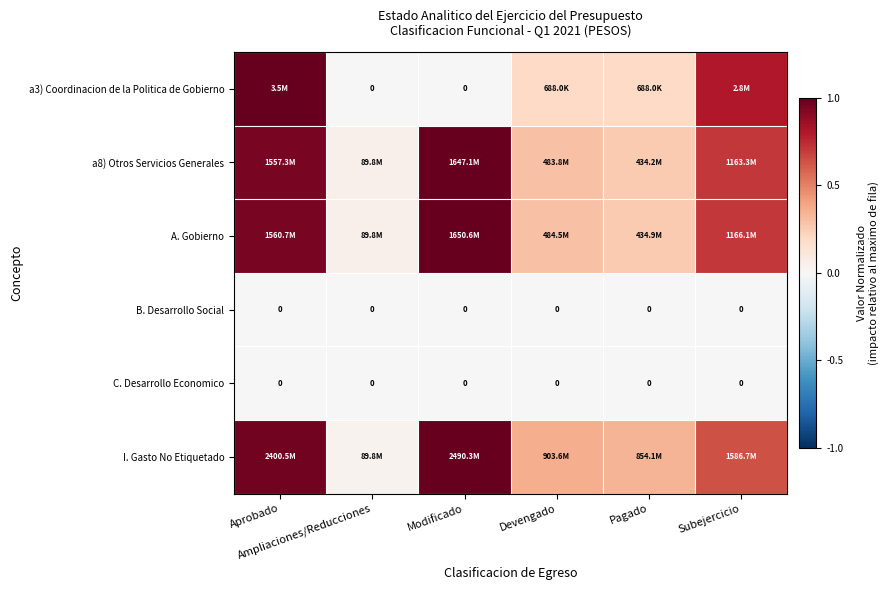

At which label does I. Gasto No Etiquetado reach its peak?

Modificado